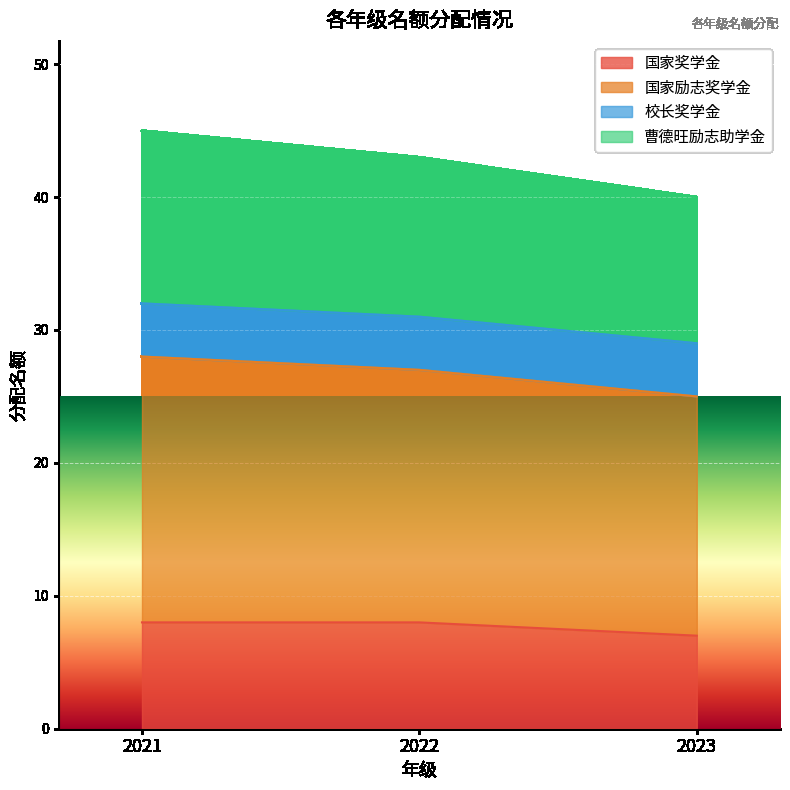

Which series changed the most between 2022 and 2023?

国家励志奖学金